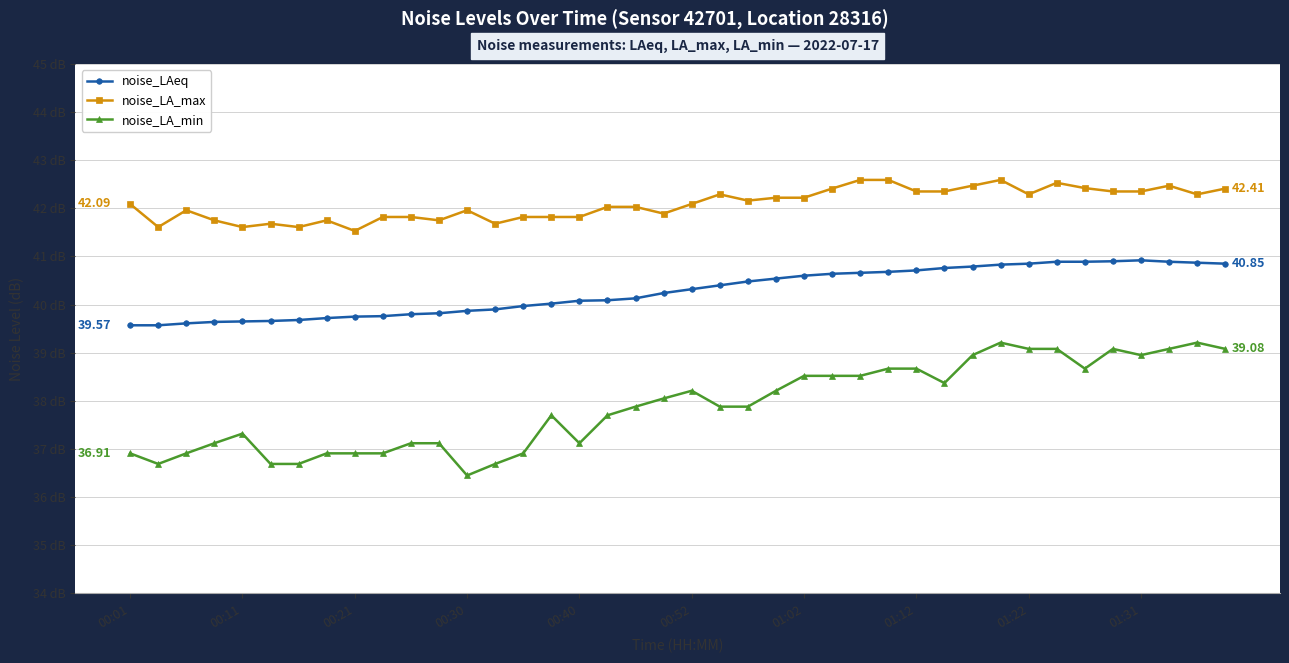

What are all the series names shown in the legend?

noise_LAeq, noise_LA_max, noise_LA_min